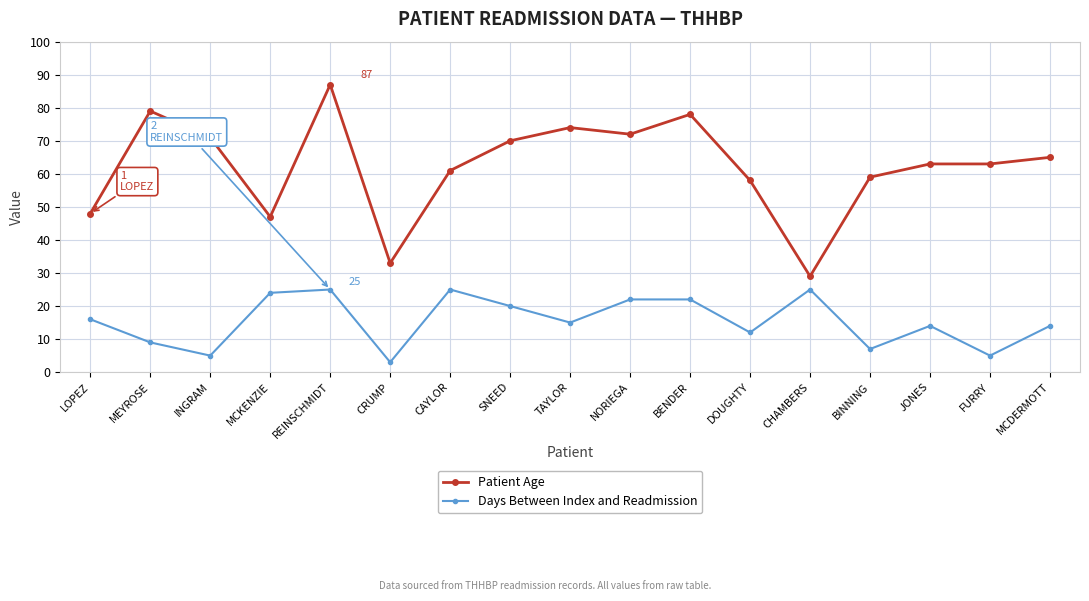

True or false: Days Between Index and Readmission has more than 2 points higher than both neighbors.

True